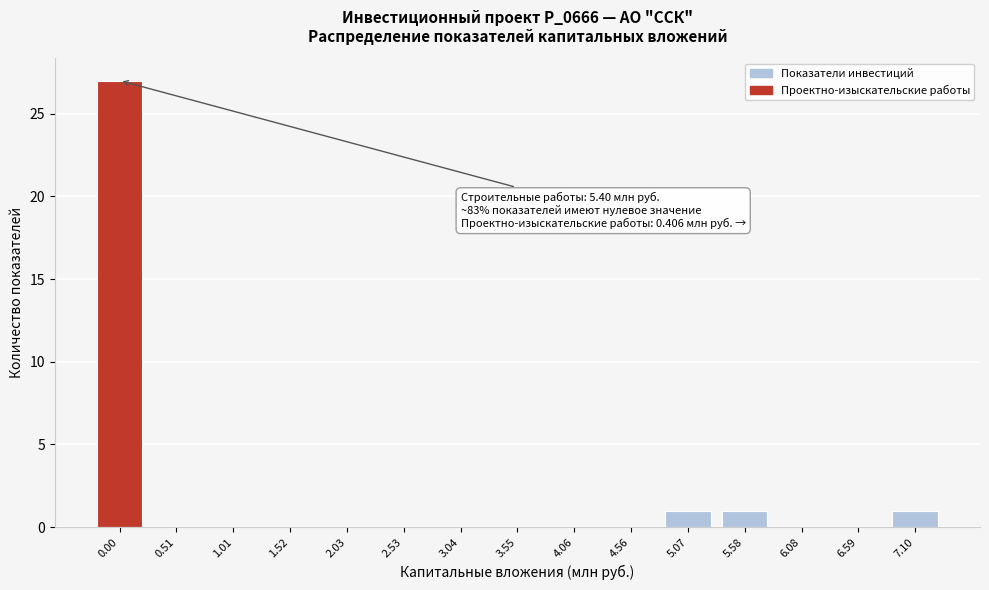

Reading left to right, list all the values displayed in this chart.

0.00=27	0.51=0	1.01=0	1.52=0	2.03=0	2.53=0	3.04=0	3.55=0	4.06=0	4.56=0	5.07=1	5.58=1	6.08=0	6.59=0	7.10=1